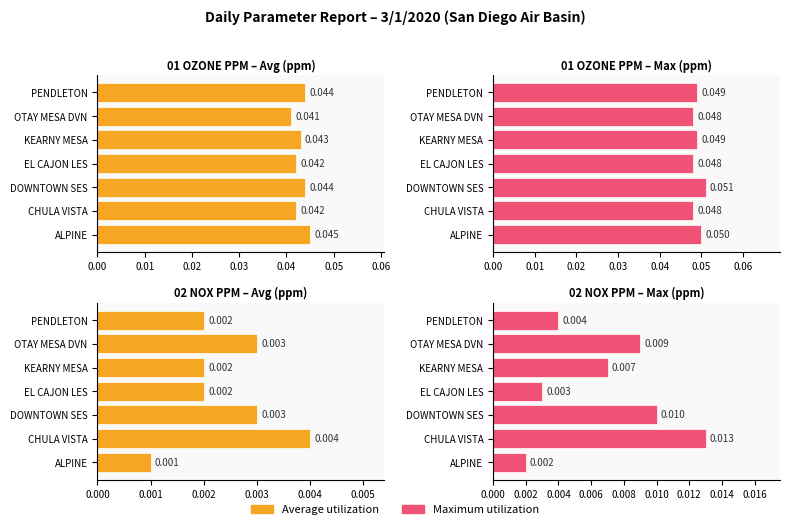

How many data points does each series have?

7